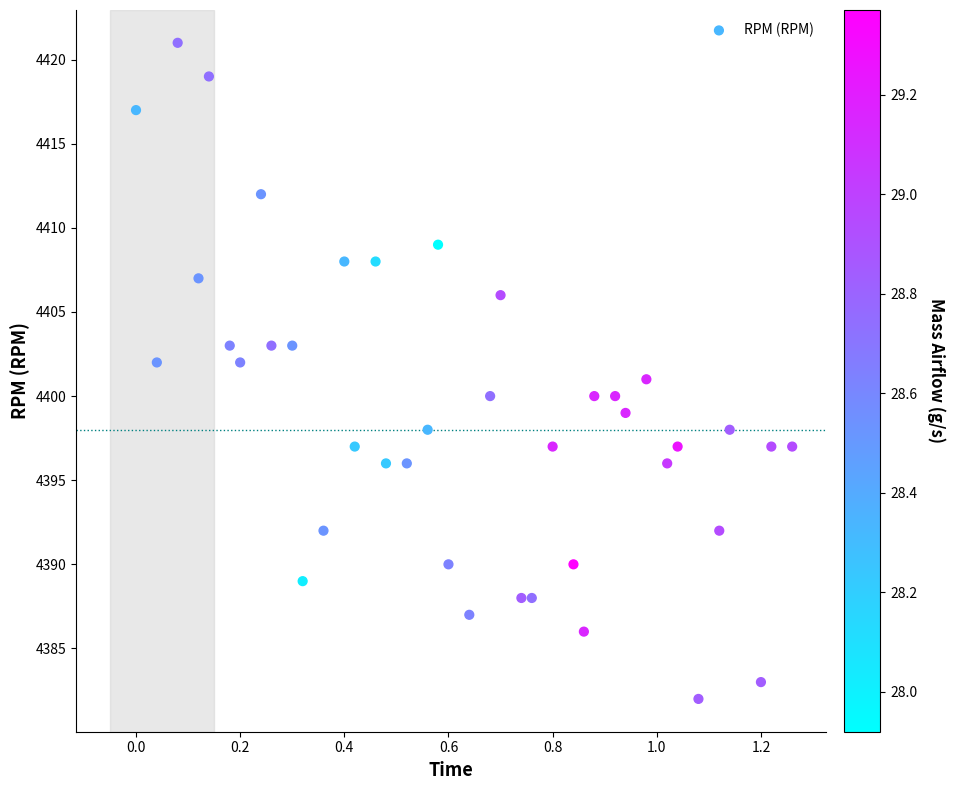

What is the range of Y values (max minus min)?

39